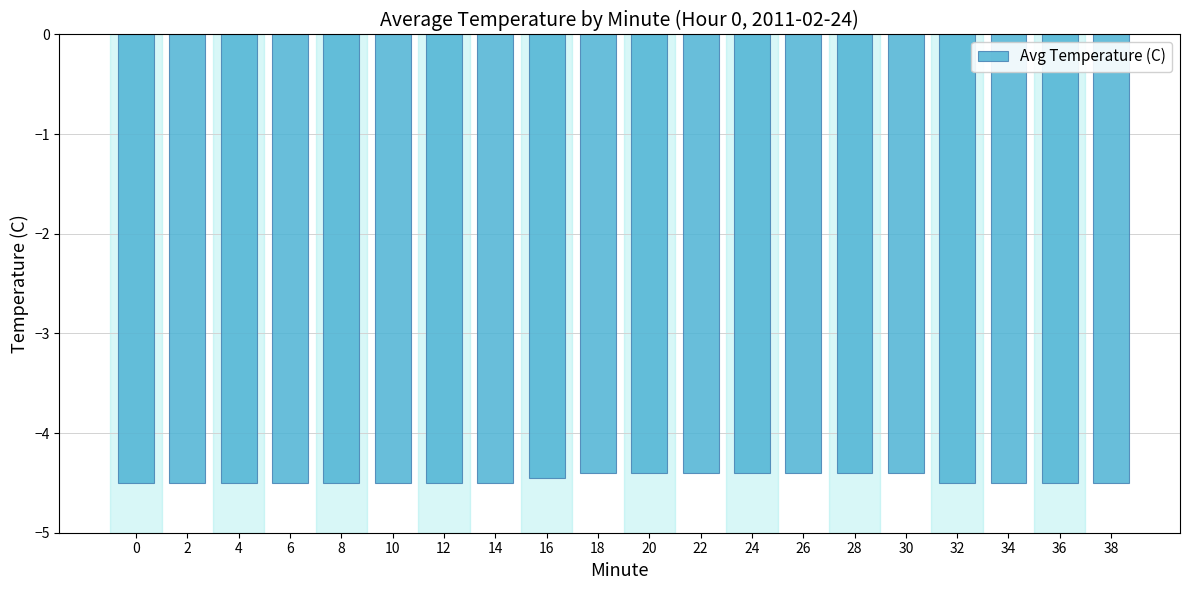

What is the approximate value at 8?

-4.5